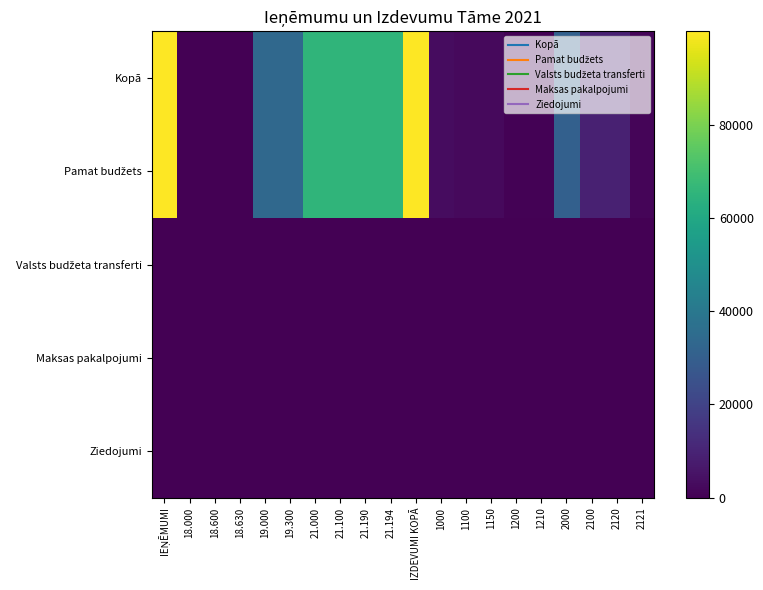

Which series has the largest range (max minus min)?

Kopā